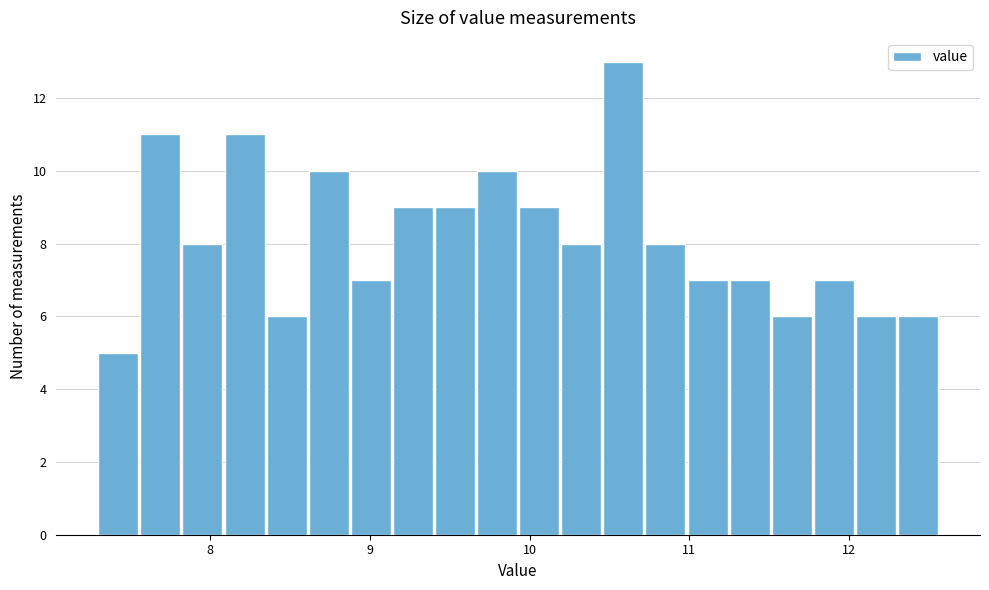

Read against the x-axis, roughly where is the centre of the tallest bar?

10.6